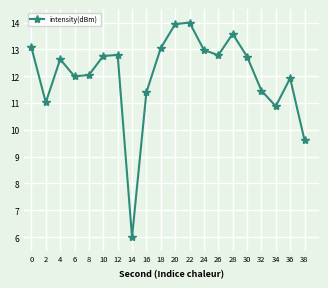

Does the chart display data point markers on the line(s)?

Yes